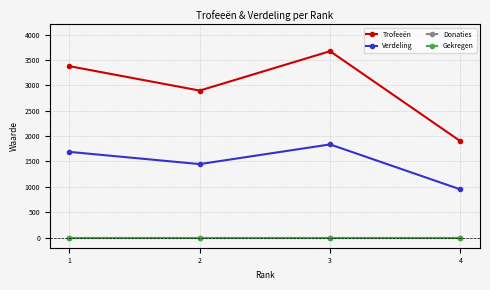

True or false: Trofeeën and Verdeling cross at least once.

False